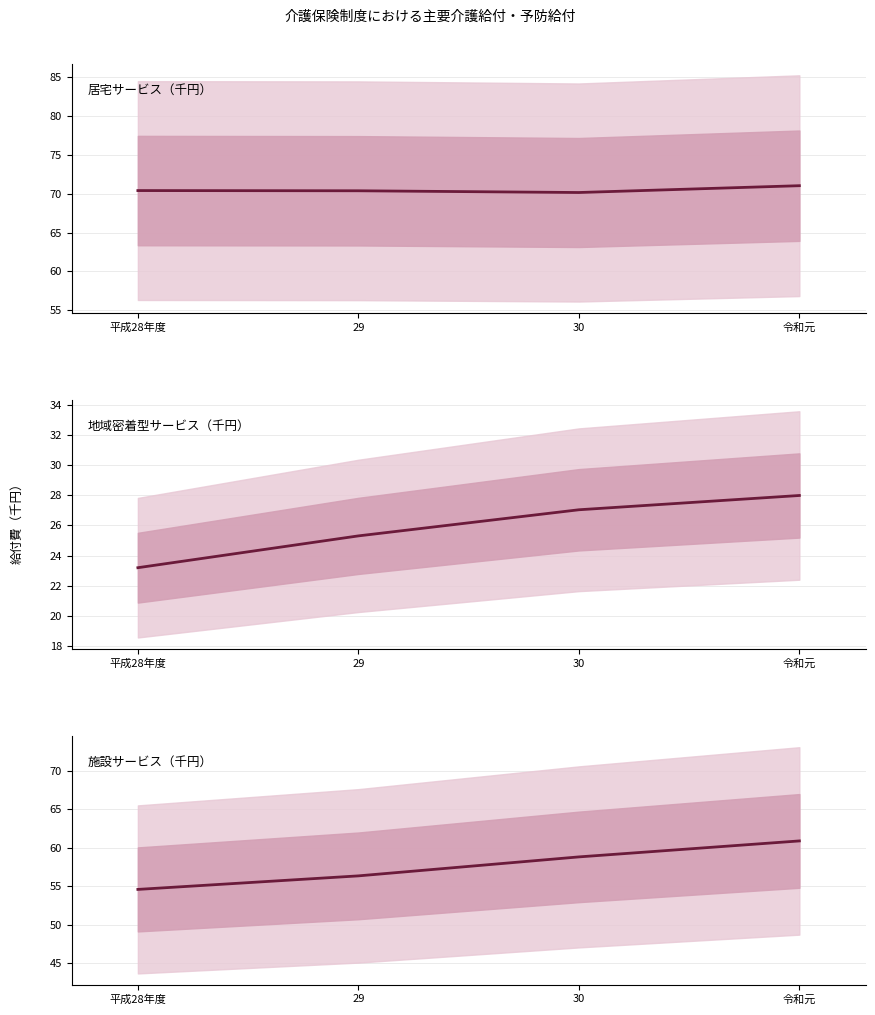

What is the spread (max minus min) of values at 29?

45.1